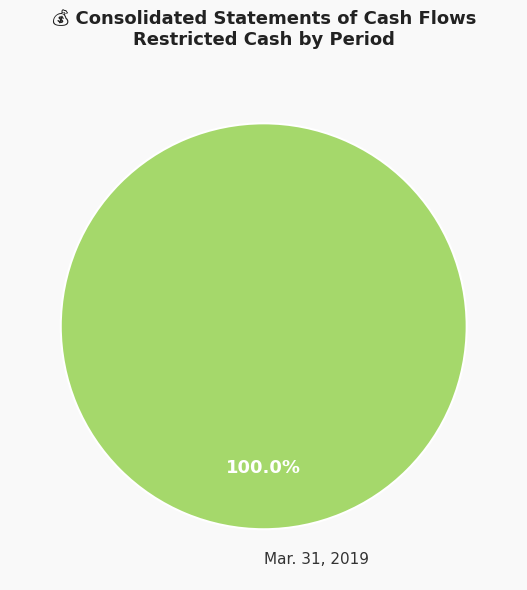

Rank the categories by value from highest to lowest.

Mar. 31, 2019